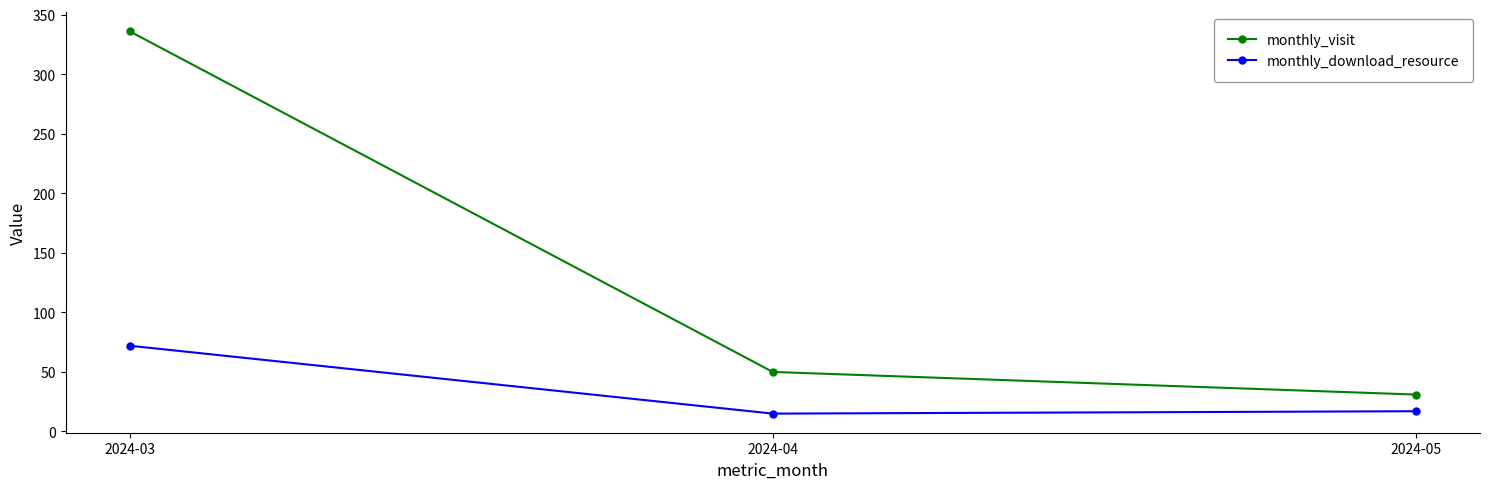

Reading right to left, what are all the values shown in this chart?

monthly_visit: 2024-05=31	2024-04=50	2024-03=336
monthly_download_resource: 2024-05=17	2024-04=15	2024-03=72